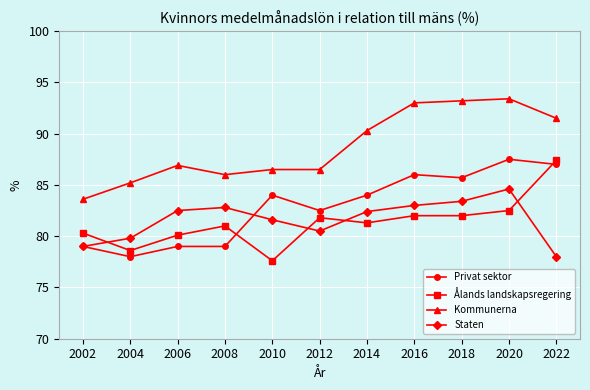

What is the difference between the maximum and minimum values in the Privat sektor series?

9.5